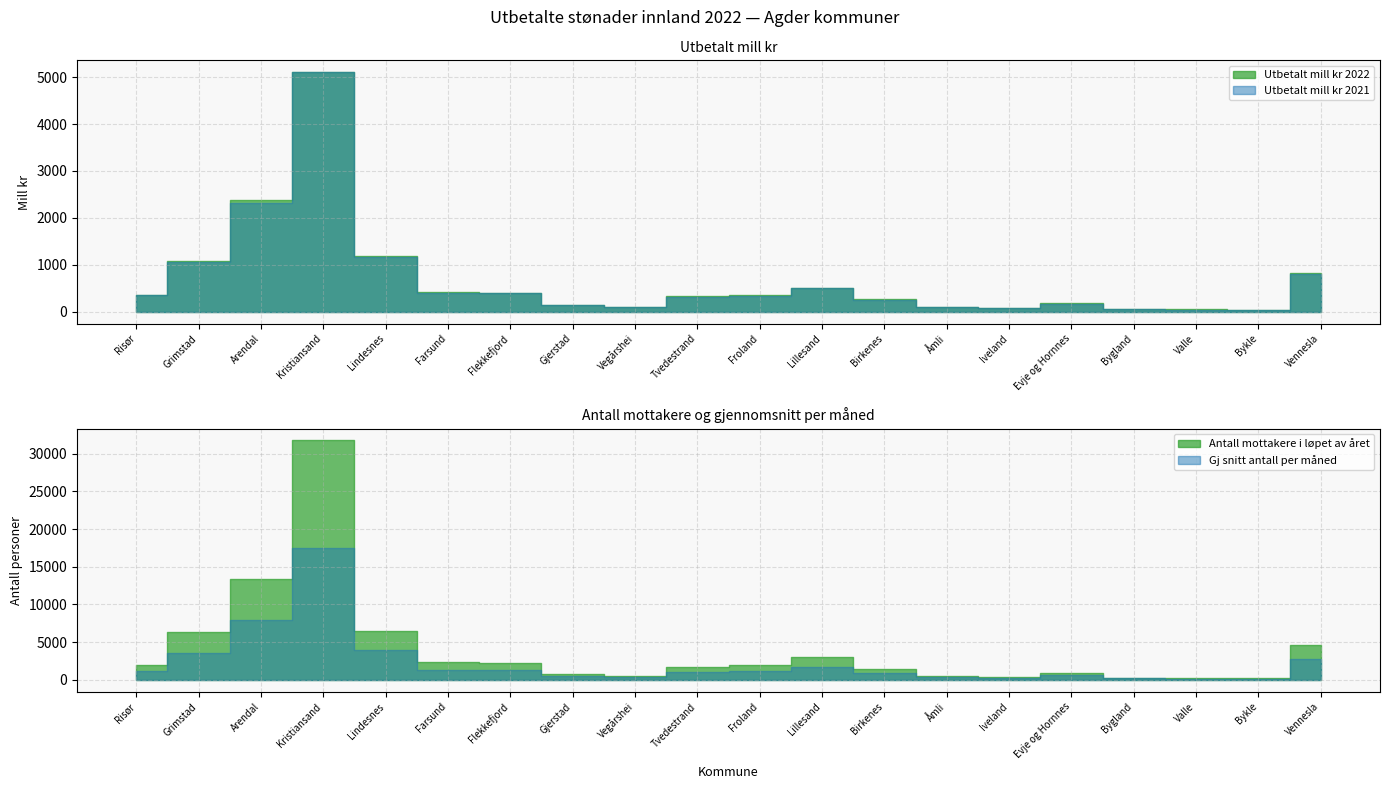

What position from the right is Lillesand?

9